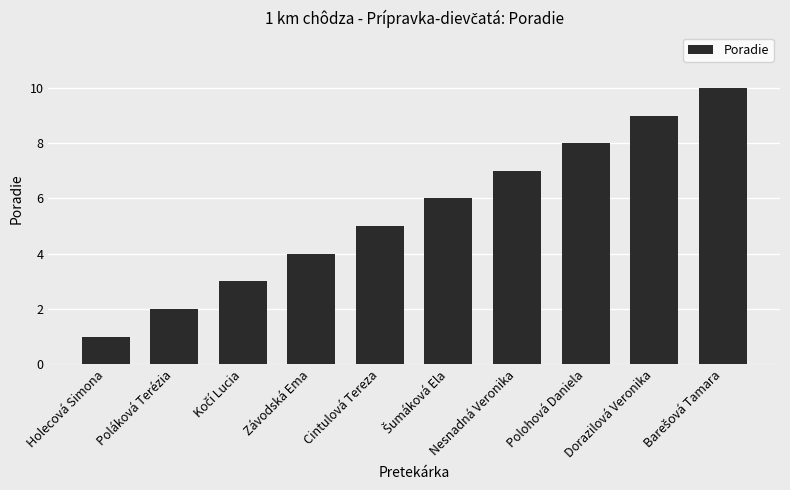

How many values are between 3 and 8?

6